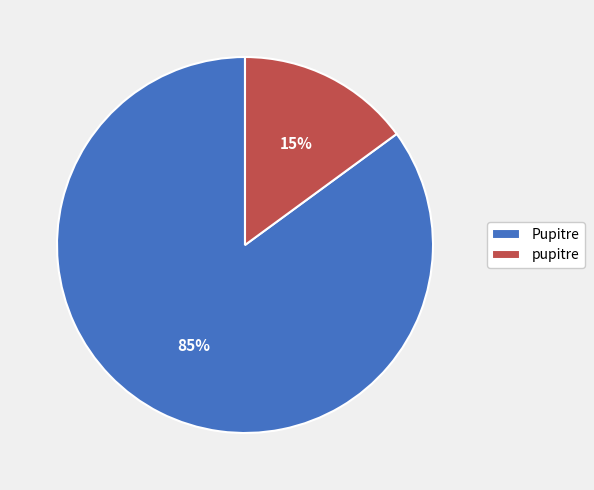

Which category has the smallest portion of the pie?

pupitre